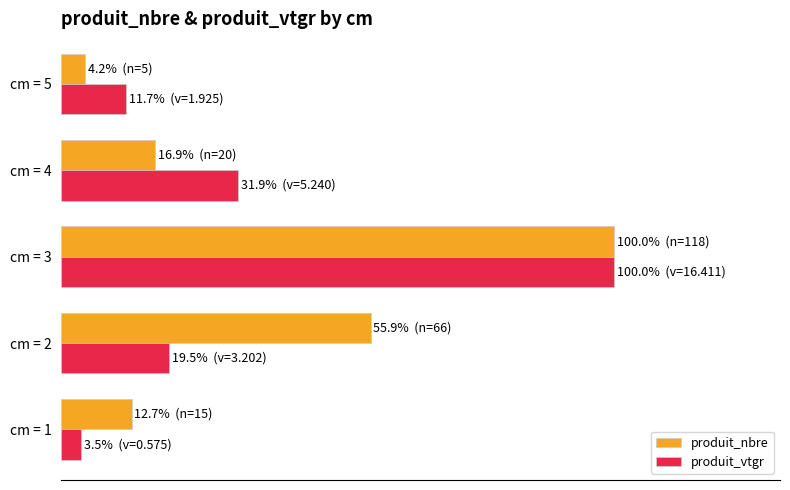

Which category has the highest value in the produit_vtgr series?

cm = 3